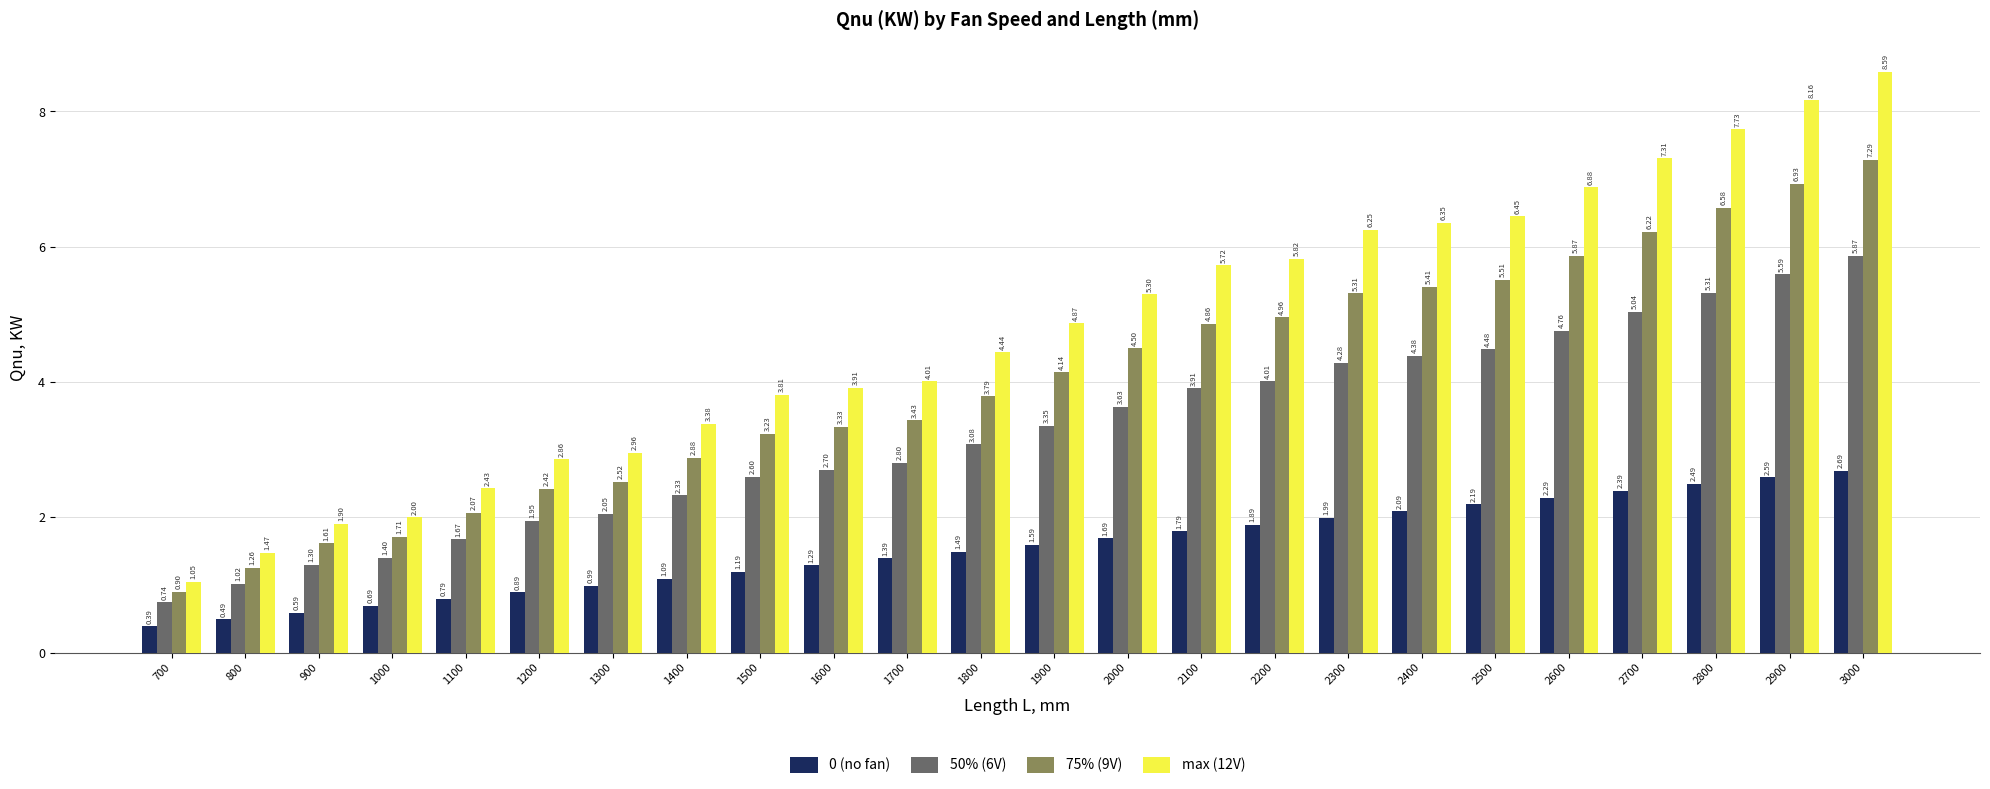

At which category is the sum across all series the highest?

3000